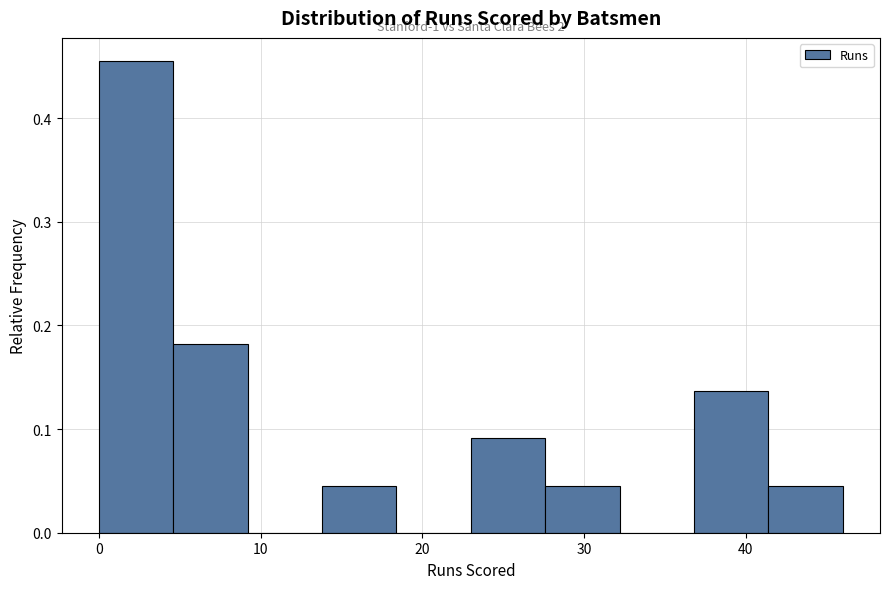

Over which range of the x-axis is the bar tallest?

0.0 to 4.6